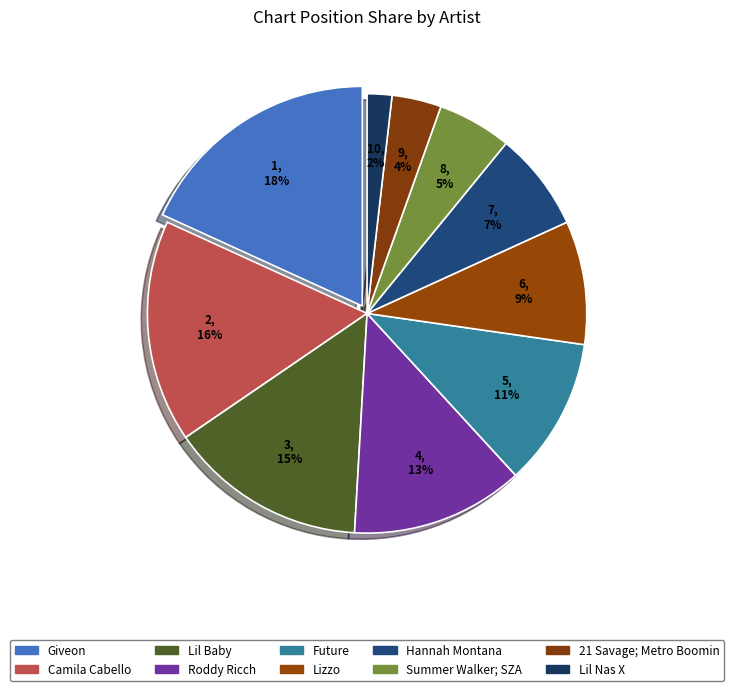

To the nearest percent, what is the average slice percentage?

10%